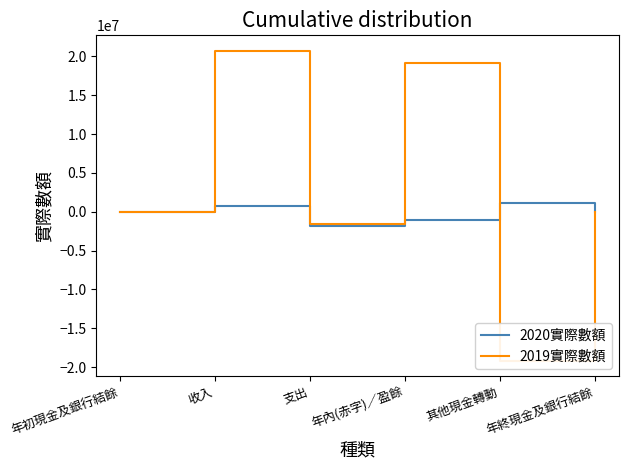

Count the number of categories in the chart.

6